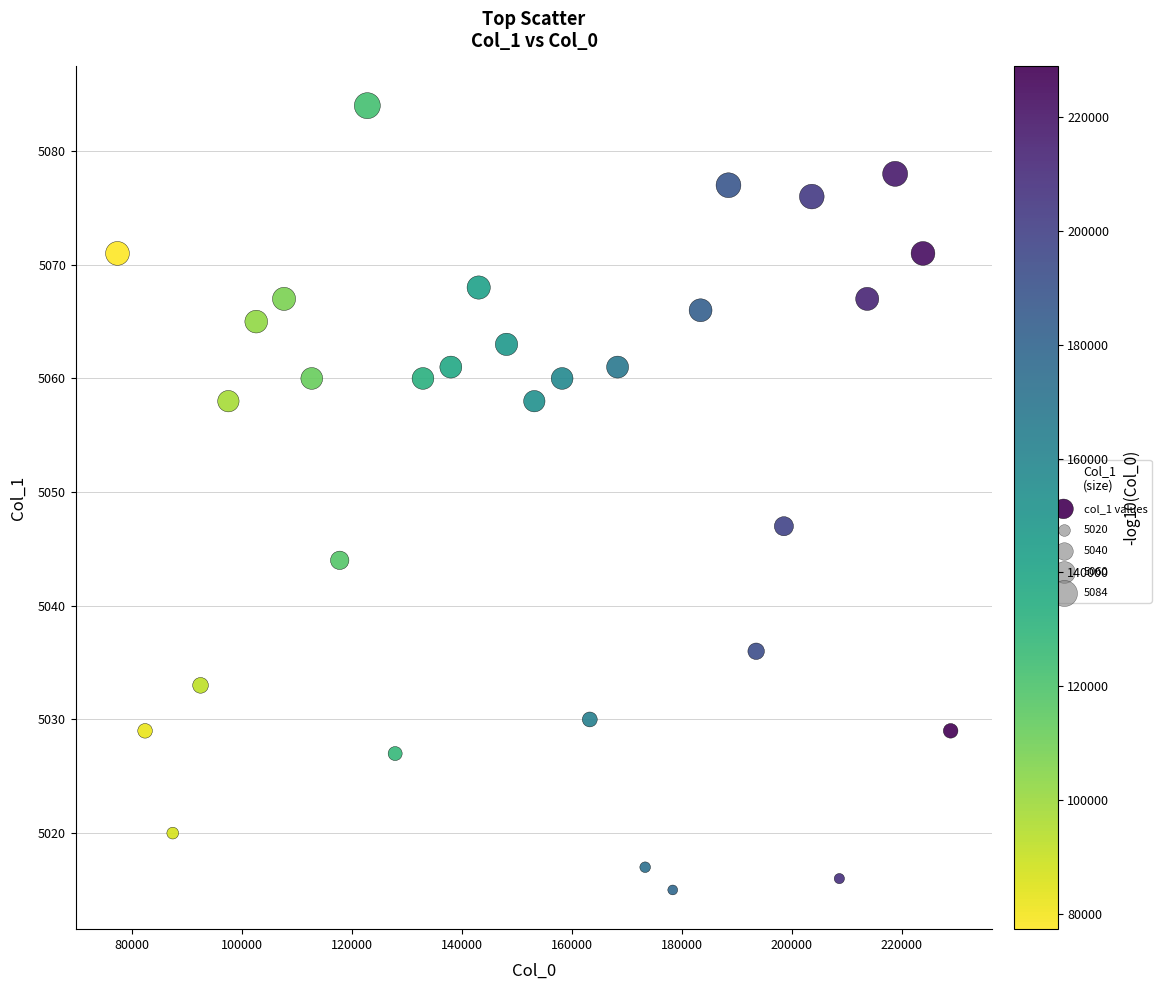

What Y value in the scatter plot is closest to 5049?

5047